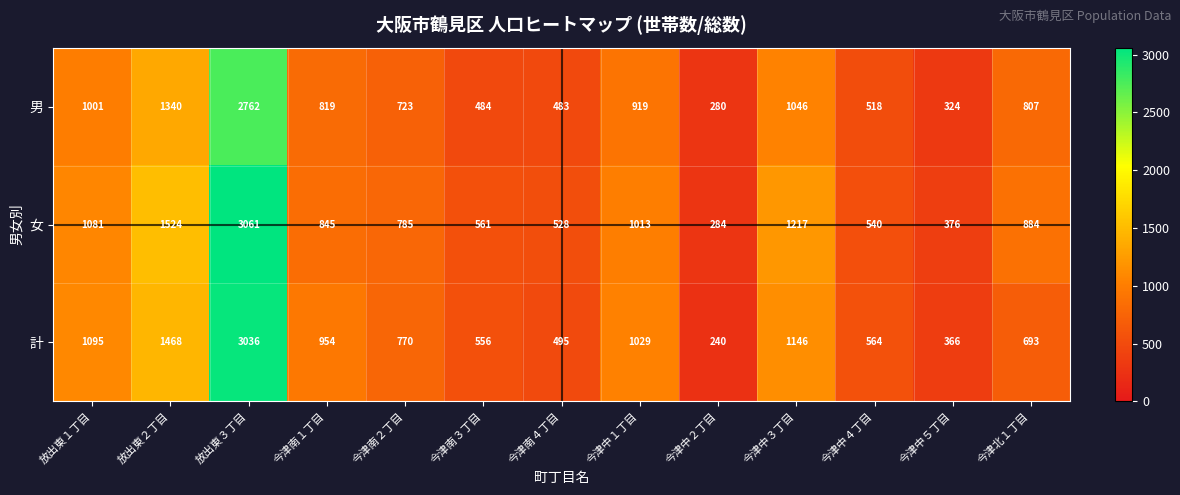

Is the value of 計 at 今津中３丁目 greater than the value of 女 at 今津南１丁目?

Yes